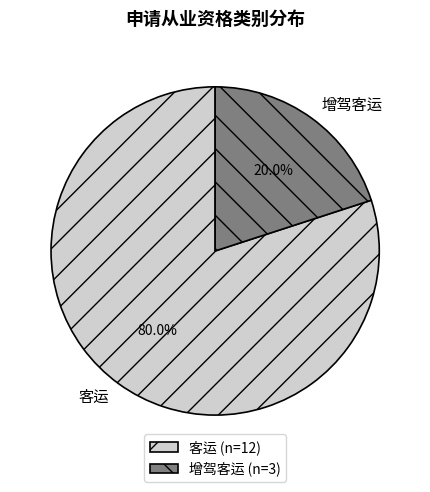

To the nearest percent, what percentage of the pie is 增驾客运?

20%